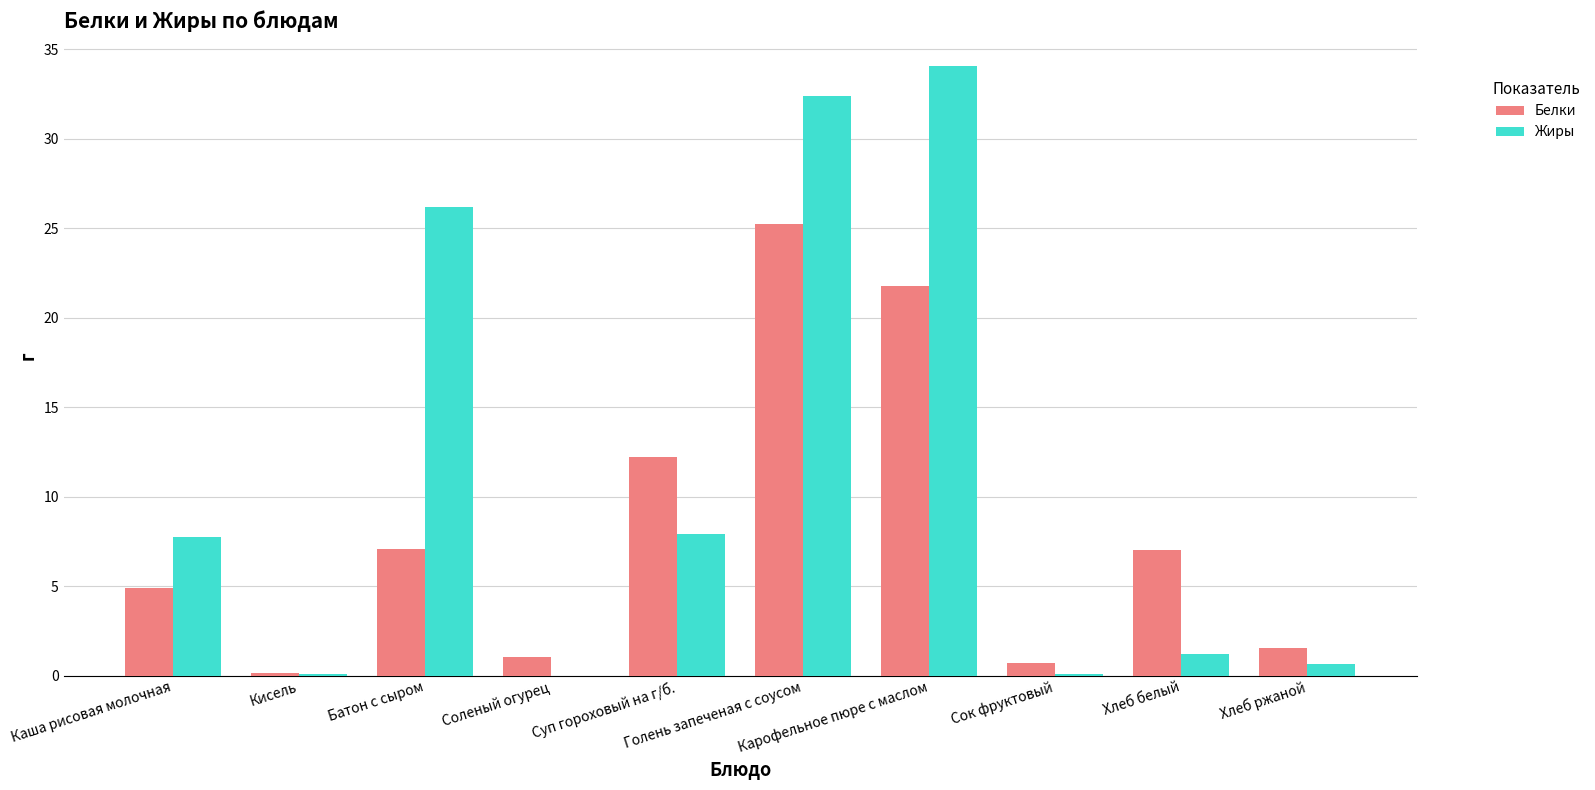

Are the bars horizontal?

No